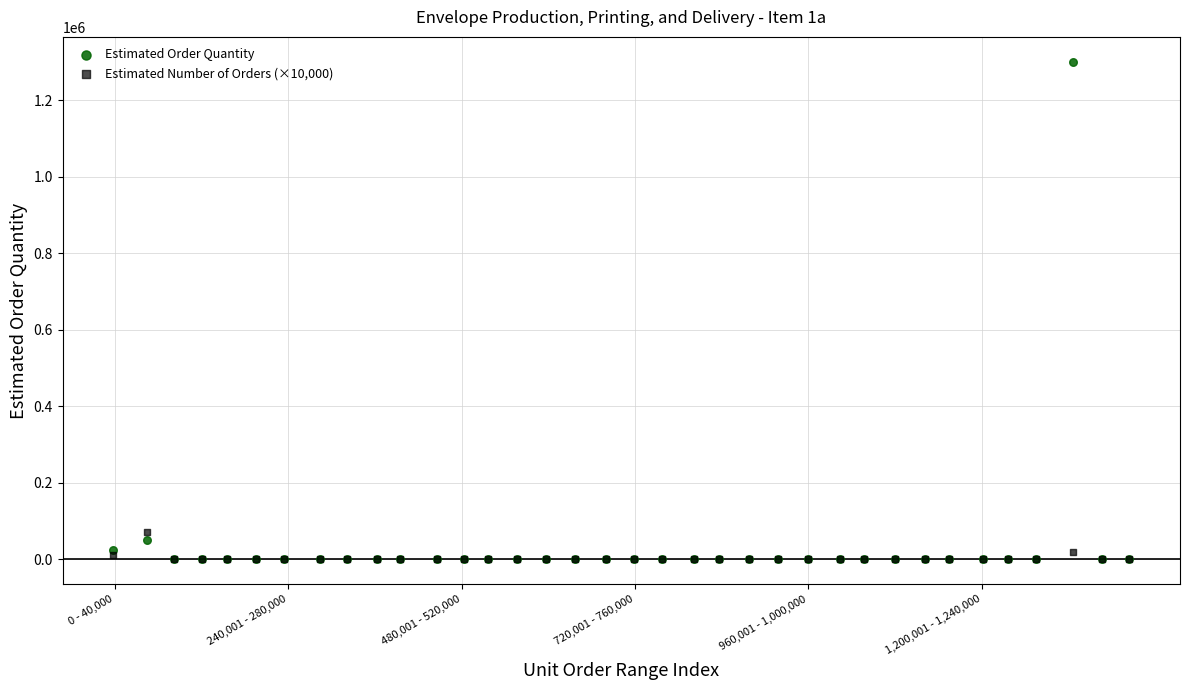

Which series has the widest spread of Y values?

Estimated Order Quantity